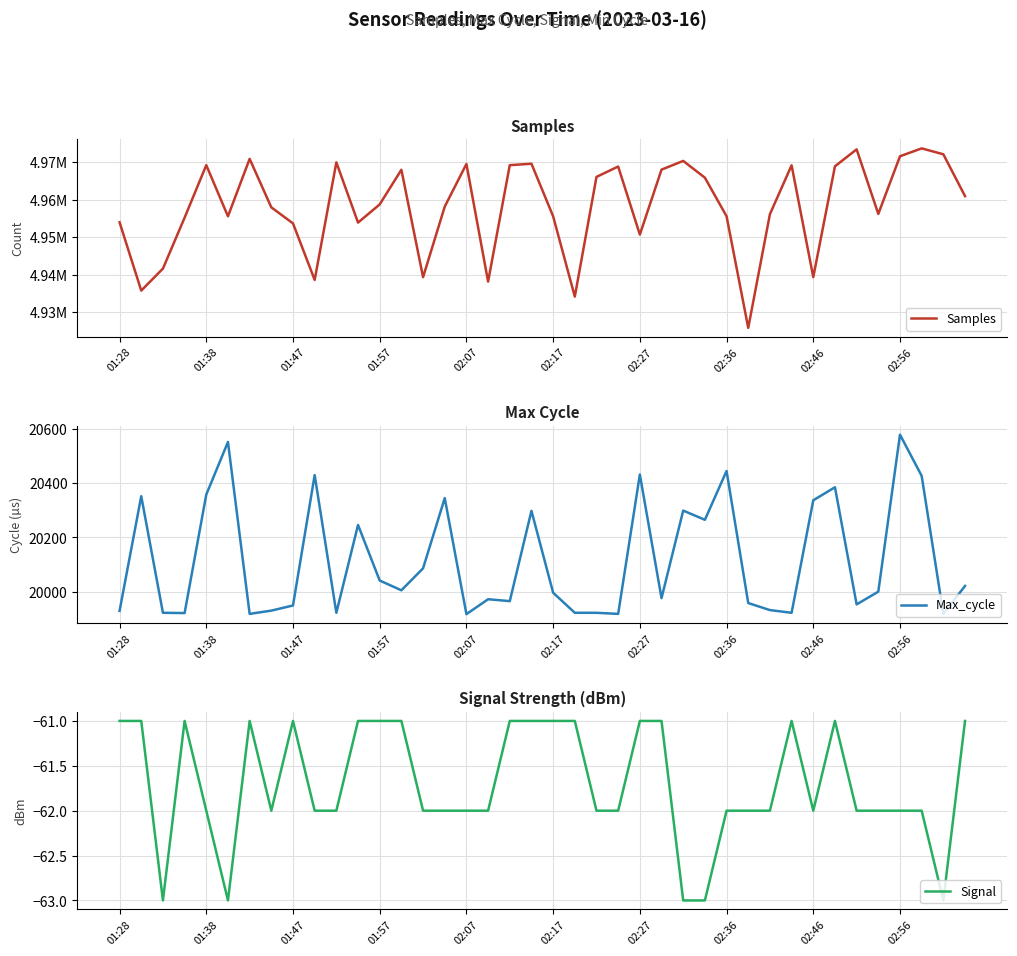

How many interior local peaks does the Max_cycle series have?

12